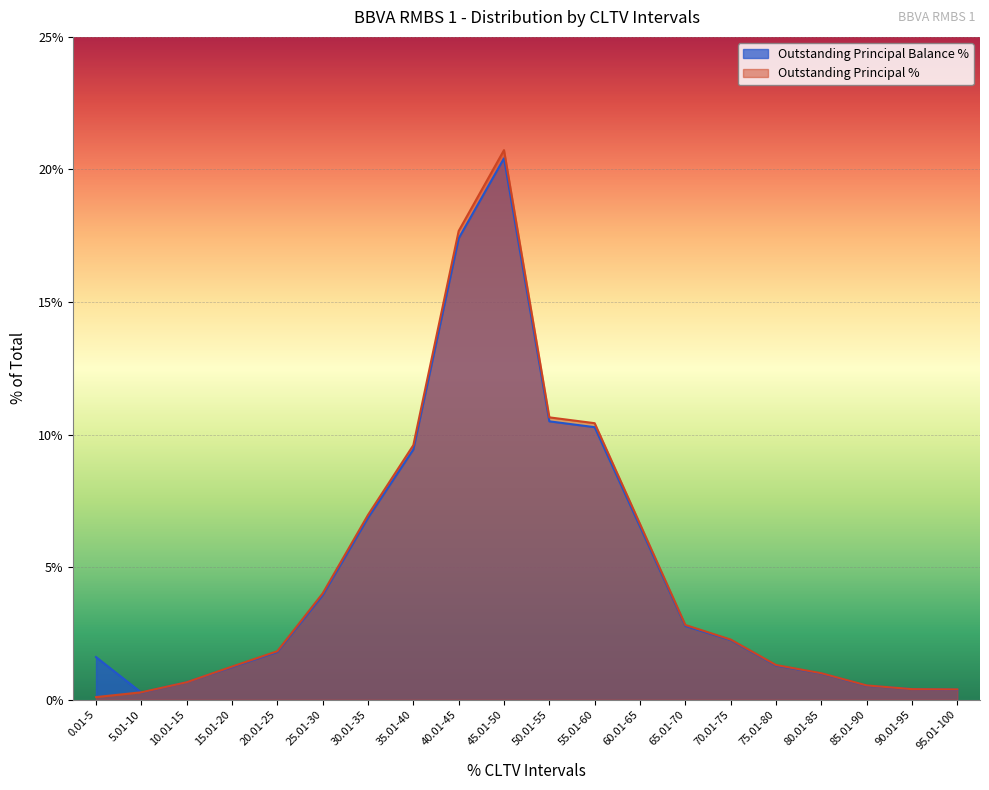

Reading left to right, extract all data points from this chart.

Outstanding Principal Balance %: 1.6	0.3	0.7	1.2	1.8	3.9	6.9	9.4	17.4	20.4	10.5	10.3	6.5	2.8	2.2	1.3	1.0	0.5	0.4	0.4
Outstanding Principal %: 0.1	0.3	0.7	1.2	1.8	4.0	7.0	9.6	17.7	20.7	10.7	10.4	6.6	2.8	2.3	1.3	1.0	0.5	0.4	0.4